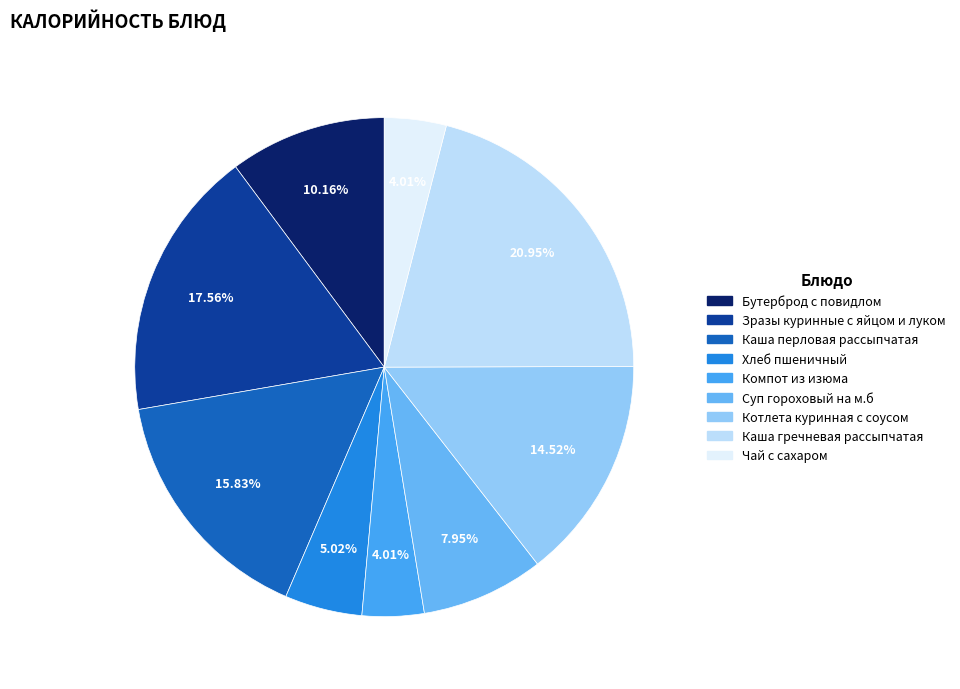

What is the smallest slice in the pie chart?

Компот из изюма